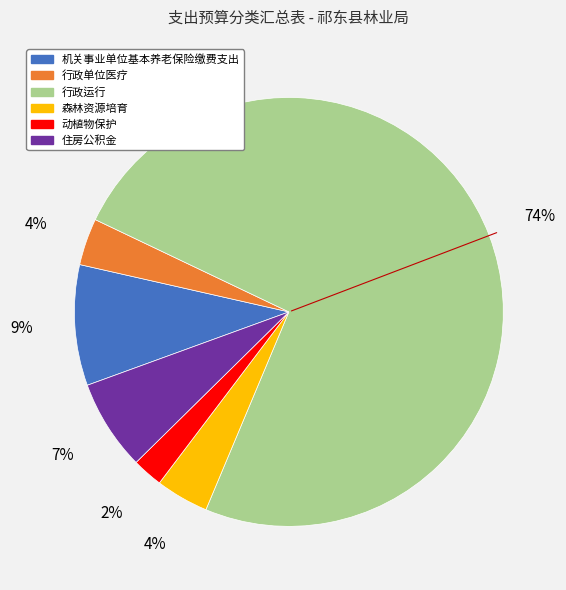

What is the largest slice in the pie chart?

行政运行